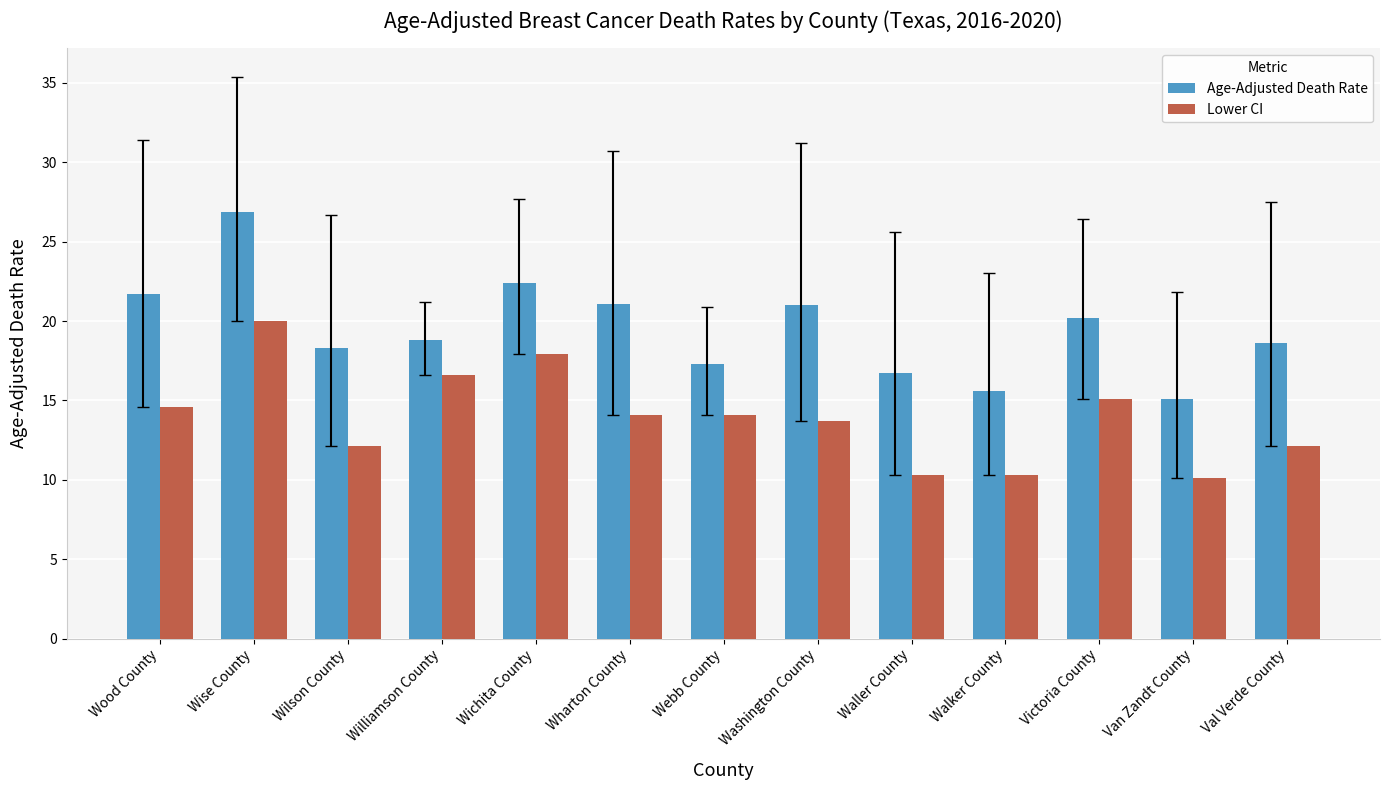

Read the Lower CI value at Victoria County.

15.1